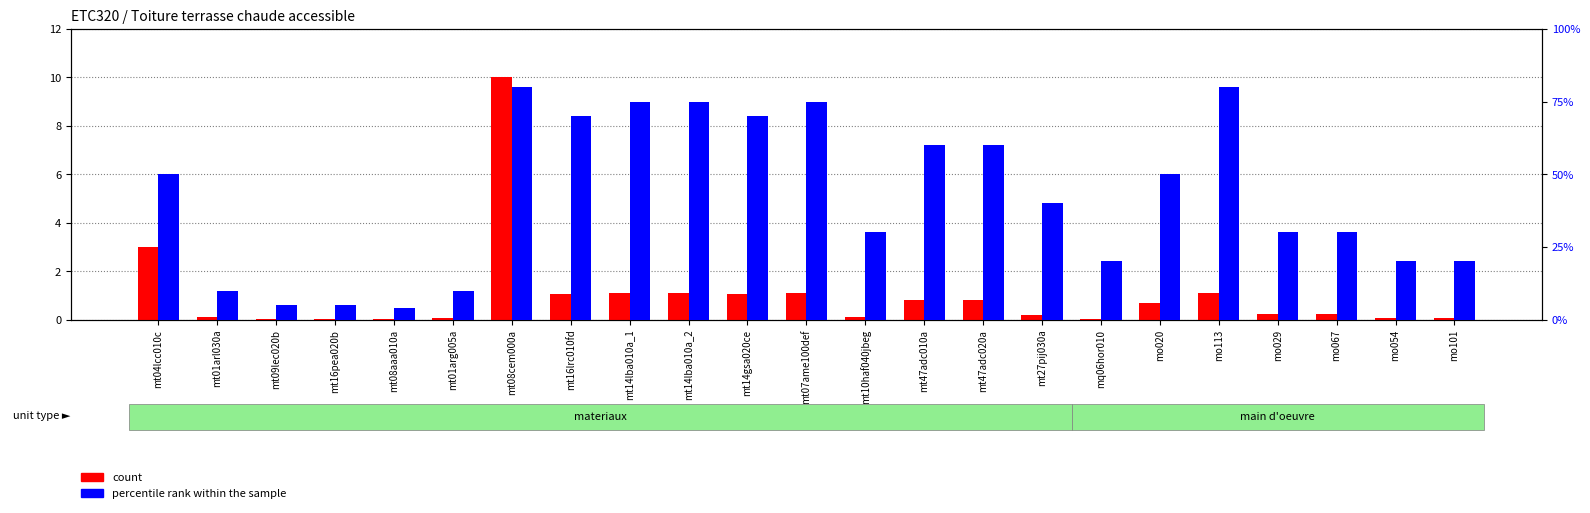

What is the sum of the percentile rank within the sample values at mo054 and mt07ame100def?

95.0